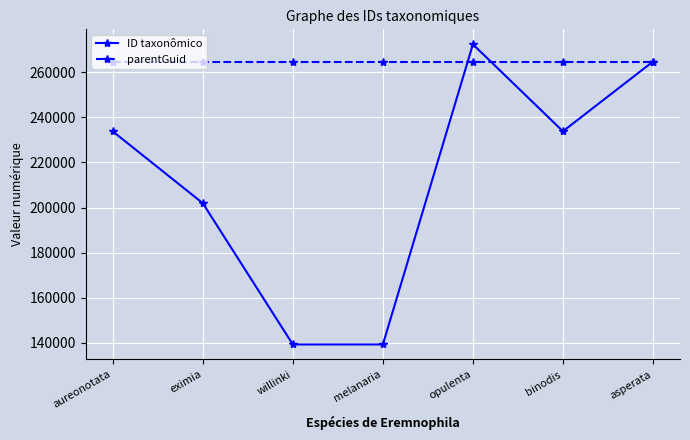

How many lines are shown in the chart?

2